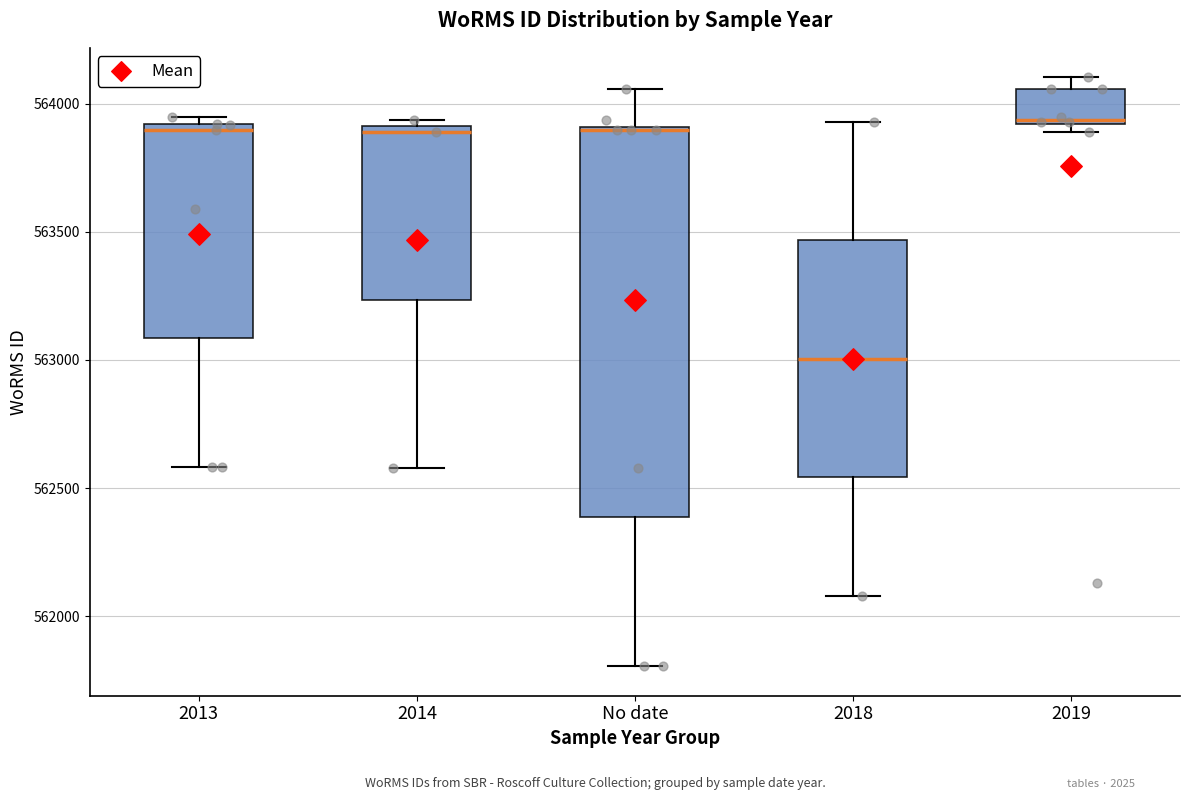

Where is the upper edge of the box for 2013 on the y-axis? The values are not printed on the chart, so give them approximately, as read against the axis.

563900